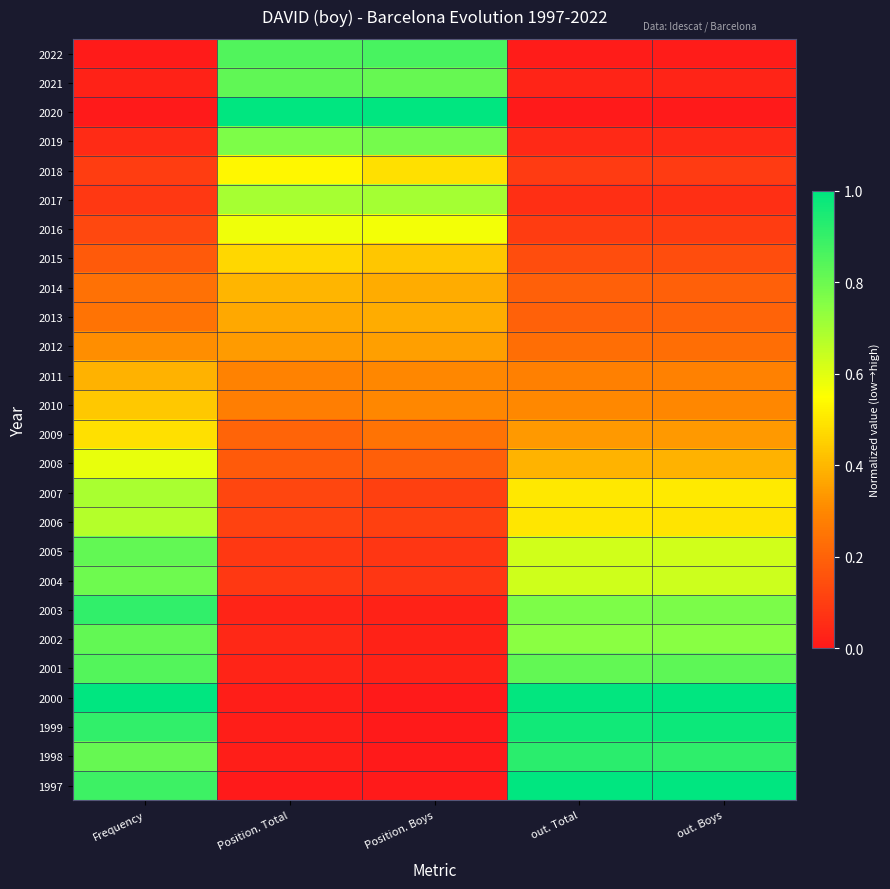

Rank the series at Frequency from highest to lowest value.

2000, 1999, 2003, 1997, 2001, 2002, 2005, 1998, 2004, 2007, 2006, 2008, 2009, 2010, 2011, 2012, 2013, 2014, 2015, 2016, 2018, 2017, 2019, 2021, 2022, 2020